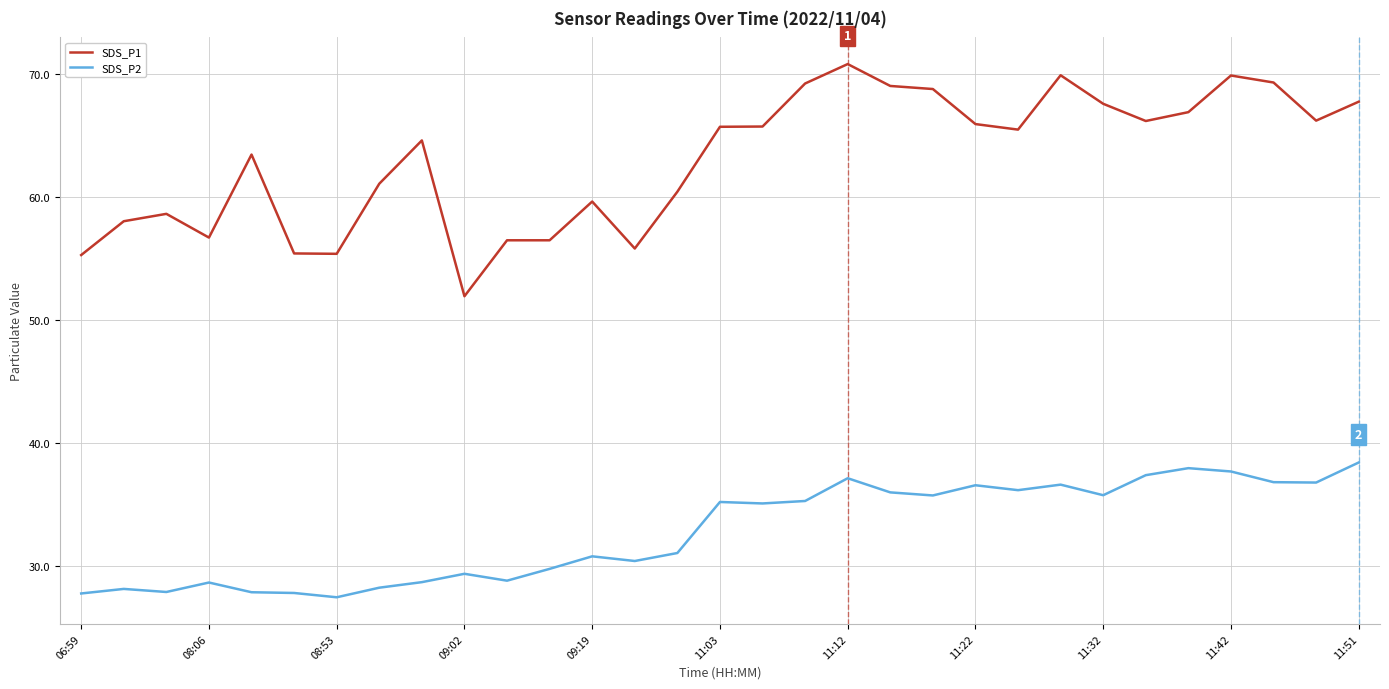

True or false: SDS_P1 and SDS_P2 intersect in this chart.

False